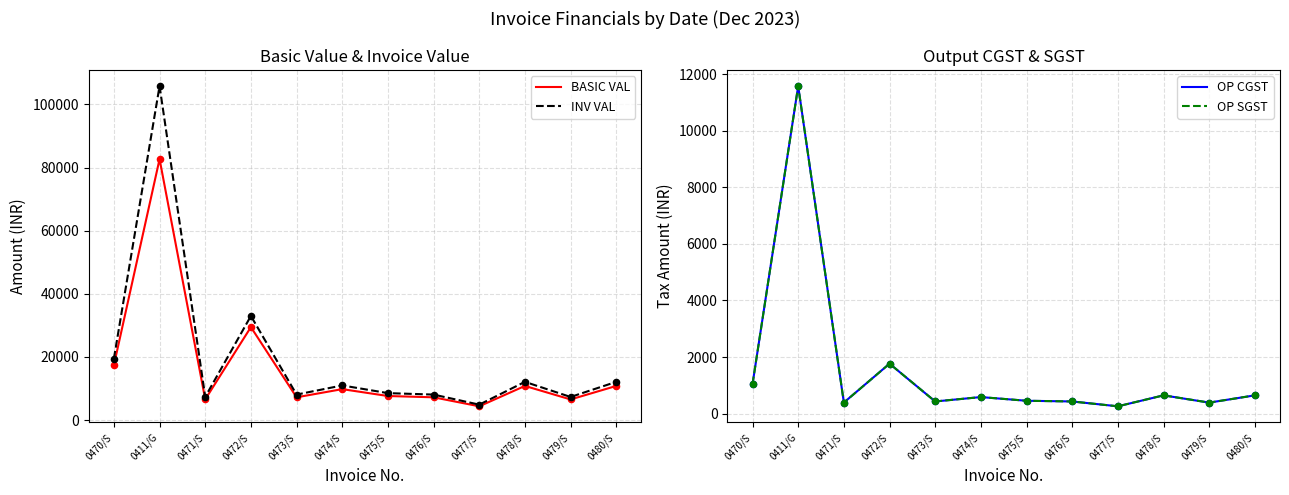

Which series contains the lowest Y value?

OP CGST